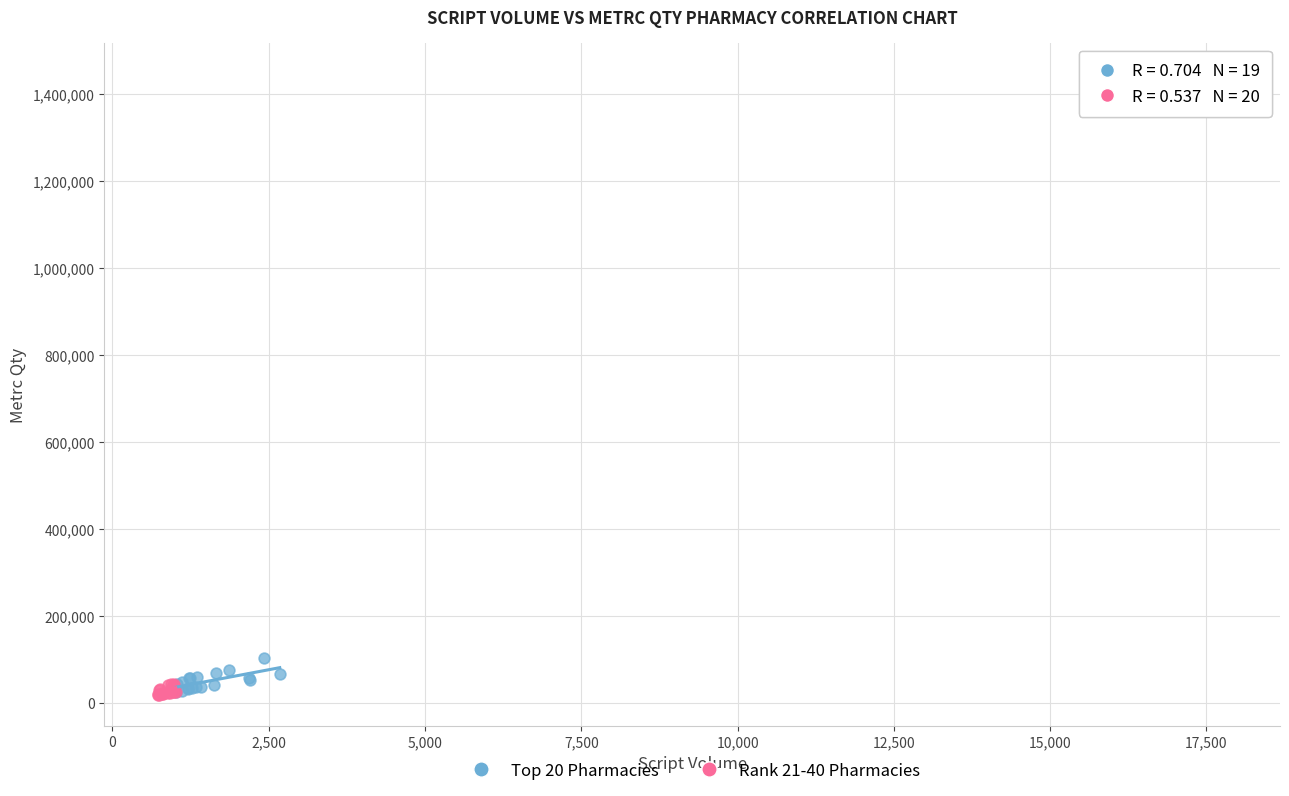

Which series contains the highest Y value?

Top 20 Pharmacies